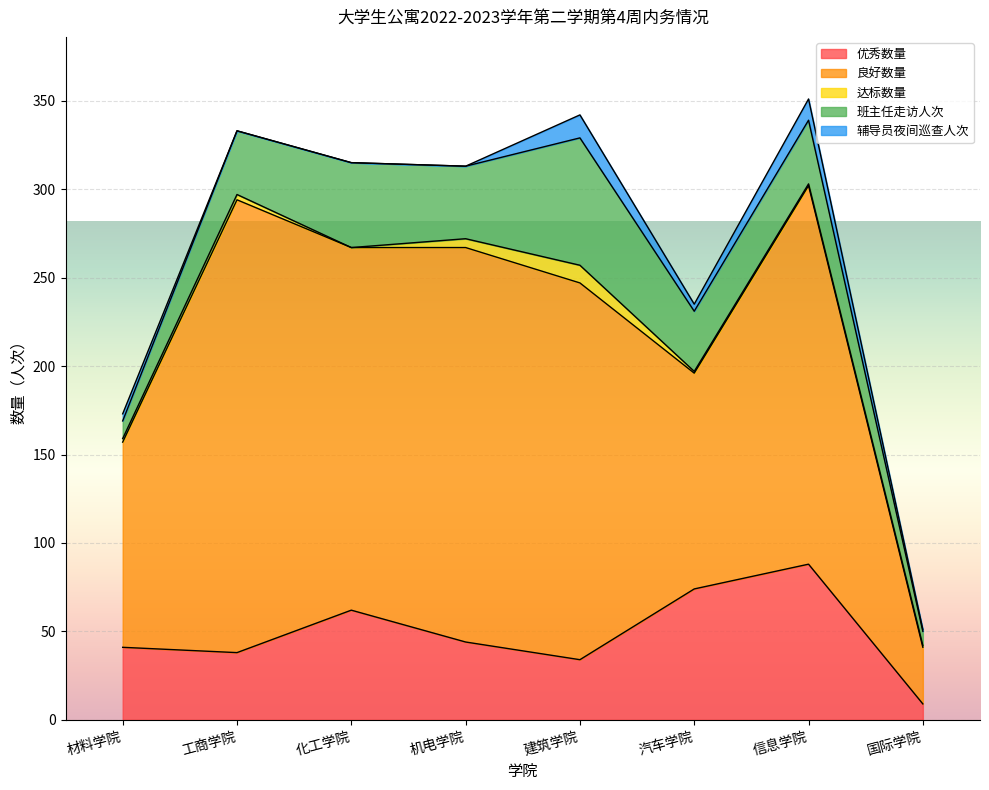

At which category is the sum across all series the highest?

信息学院